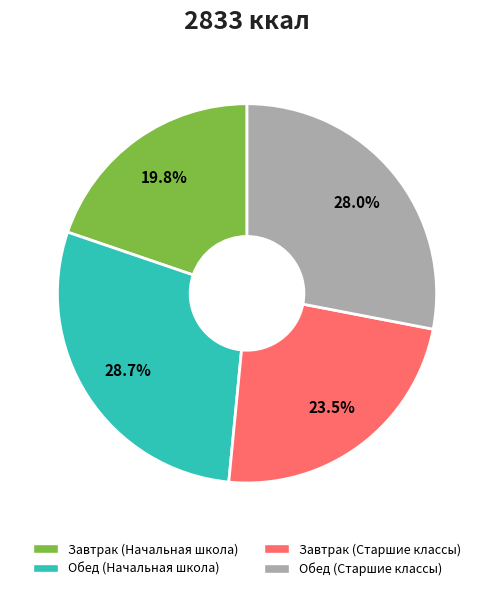

Count the number of slices in the pie.

4